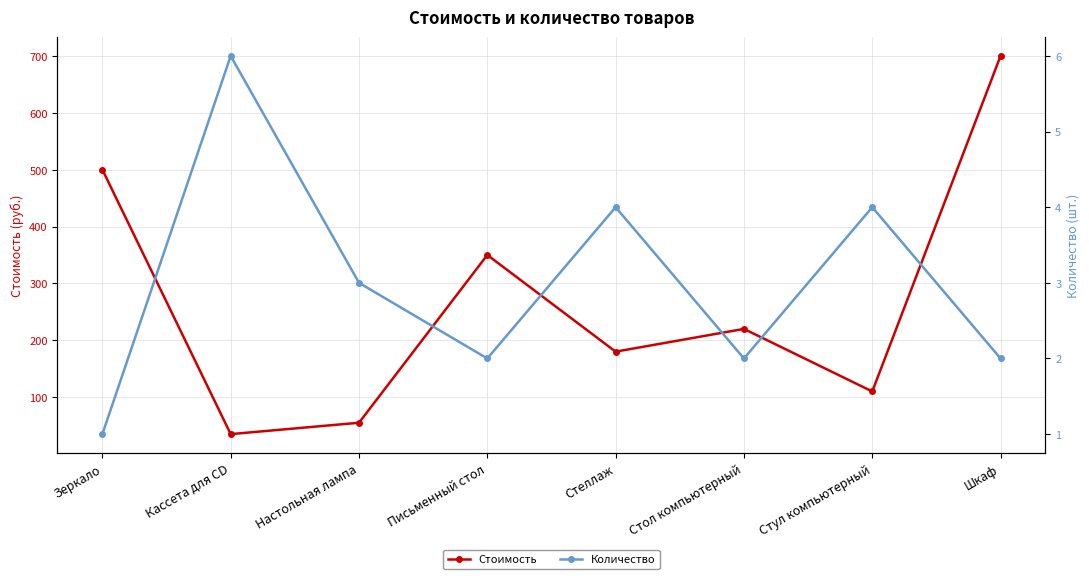

True or false: Количество and Стоимость intersect in this chart.

False